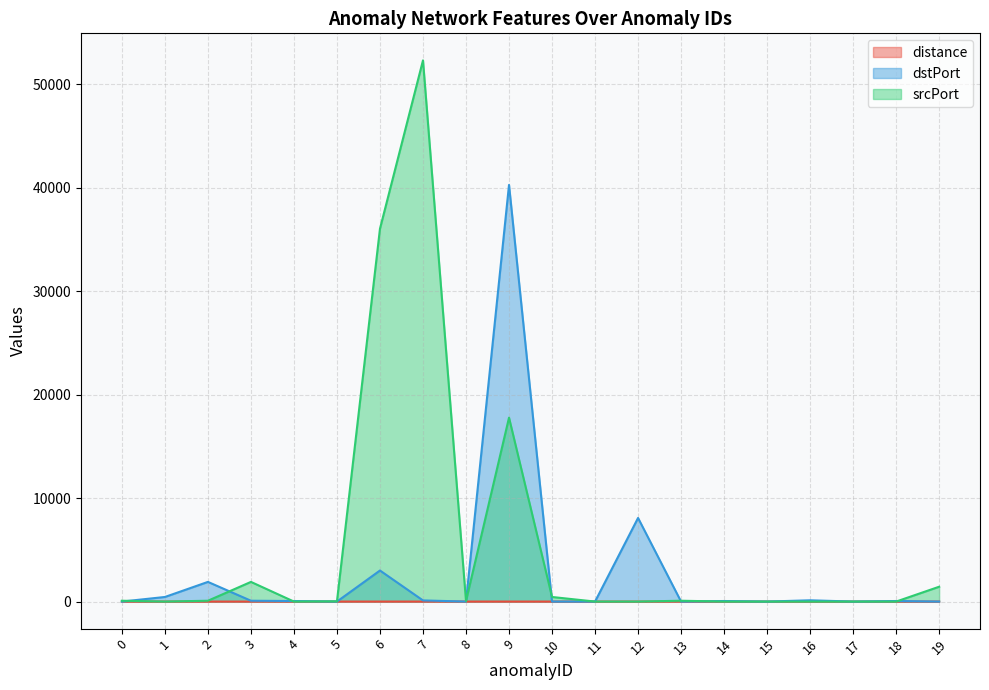

Reading left to right, transcribe all the data shown in this chart.

distance: -0.5	-0.3	-0.5	-0.4	-0.6	-0.2	-0.2	-0.2	-0.2	-0.2	-0.2	-0.2	-0.2	-0.2	-0.2	-0.2	-0.2	-0.2	-0.2	-0.2
dstPort: 0.0	443.0	1900.0	80.0	53.0	0.0	3001.0	110.0	0.0	40259.0	0.0	0.0	8080.0	0.0	53.0	0.0	123.0	0.0	53.0	0.0
srcPort: 80.0	0.0	80.0	1900.0	0.0	22.0	36028.0	52292.0	53.0	17771.0	443.0	0.0	0.0	80.0	0.0	0.0	0.0	0.0	0.0	1433.0